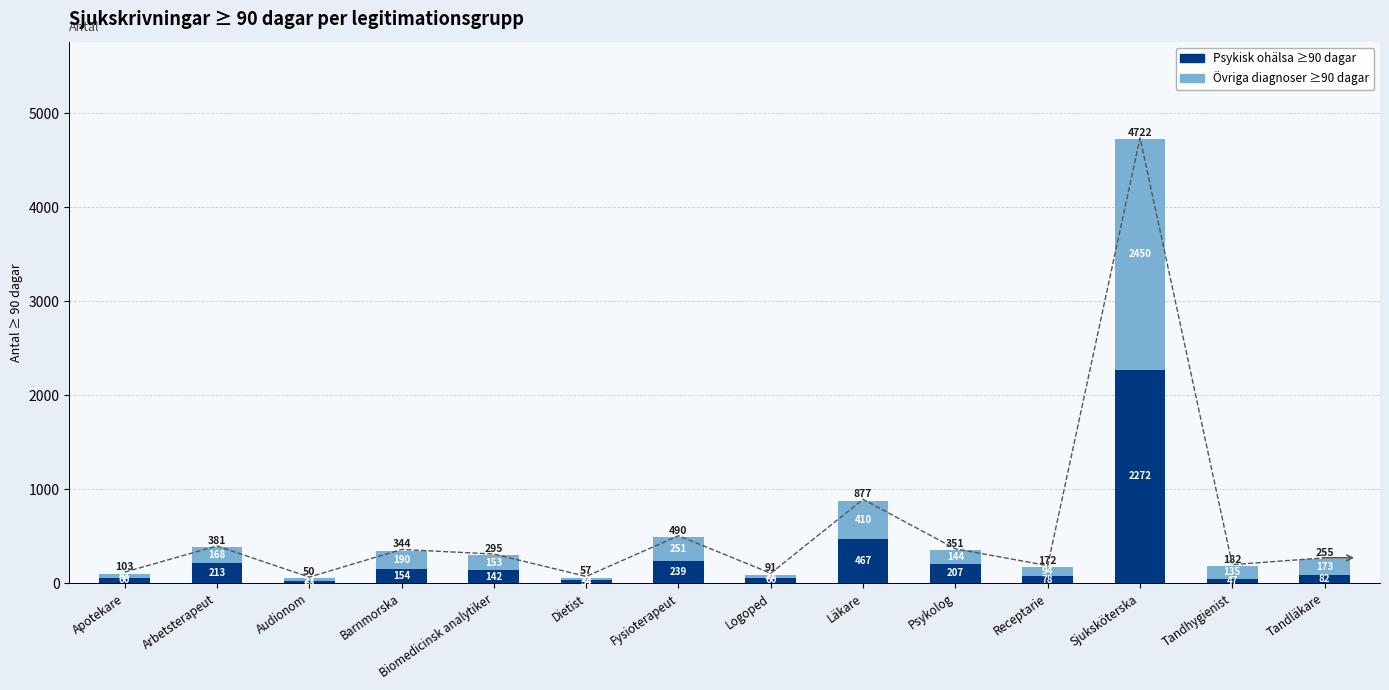

Rank the categories by Psykisk ohälsa ≥90 dagar value from highest to lowest.

Sjuksköterska, Läkare, Fysioterapeut, Arbetsterapeut, Psykolog, Barnmorska, Biomedicinsk analytiker, Tandläkare, Receptarie, Apotekare, Logoped, Tandhygienist, Dietist, Audionom